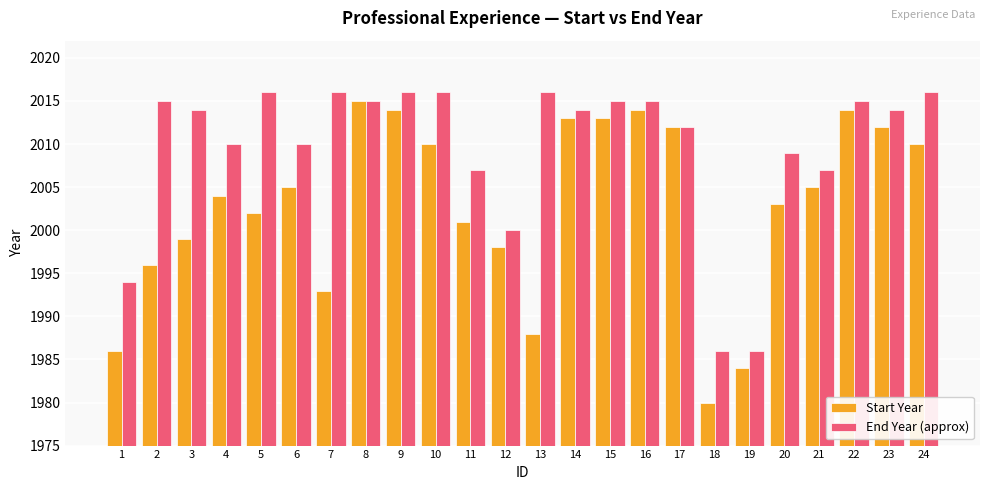

List the series in order of their overall mean, highest first.

End Year (approx), Start Year